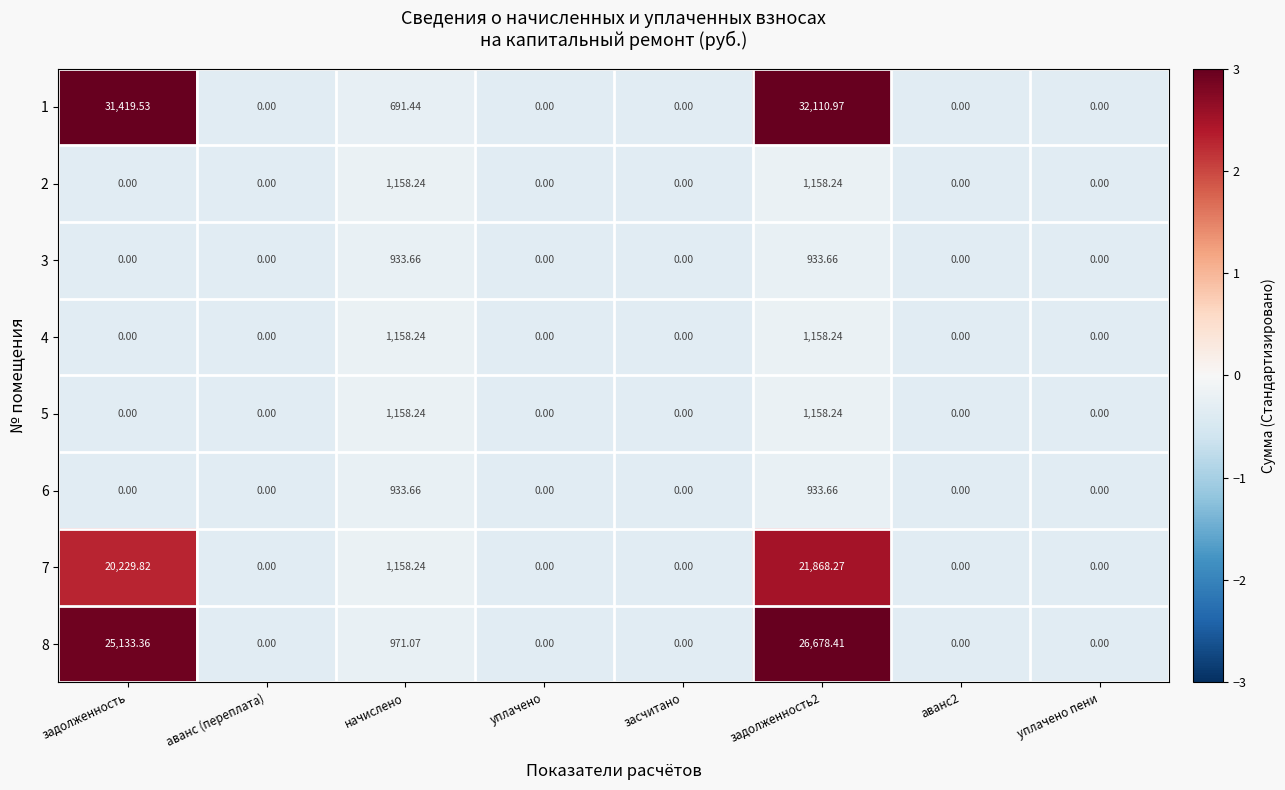

At which category is the sum across all series the highest?

задолженность2